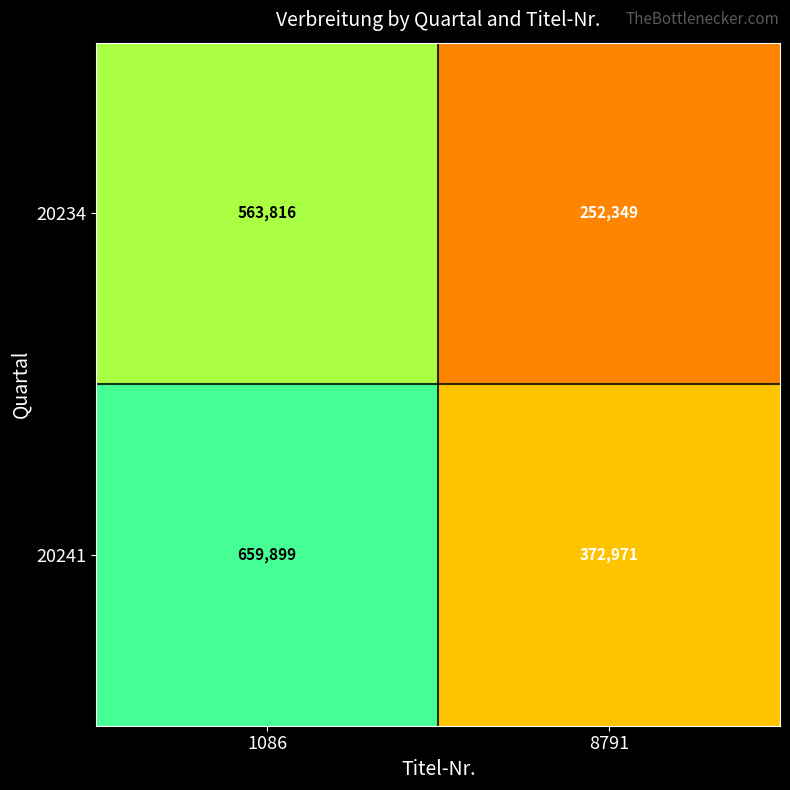

Which series has the widest spread of values?

20234